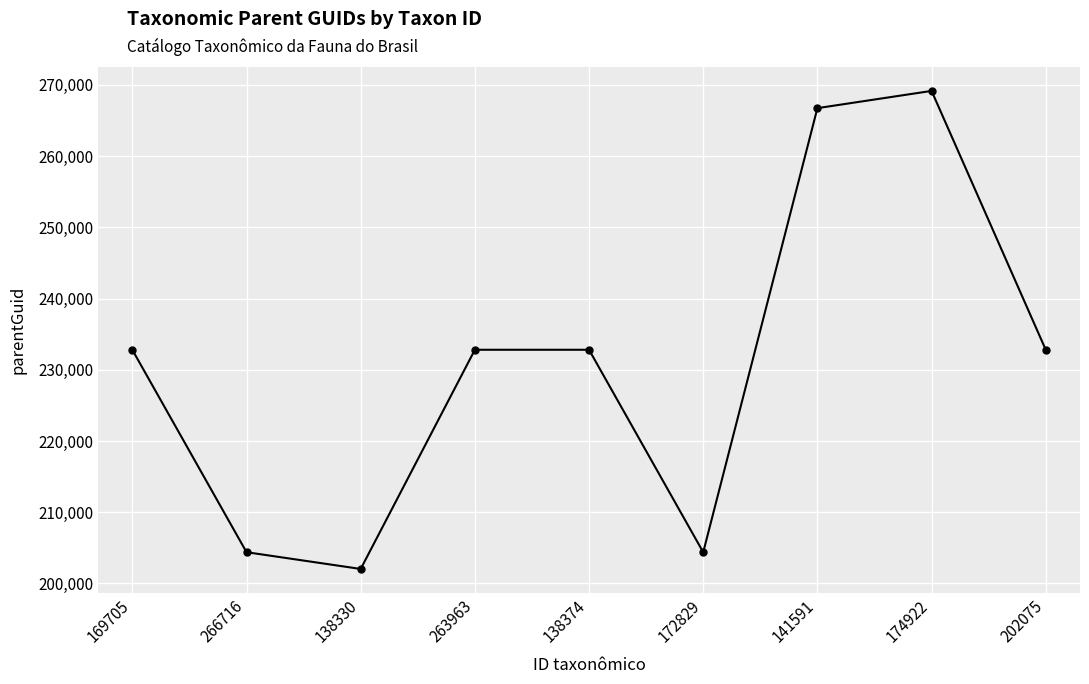

Is it true that the value at 263963 is 232805?

True